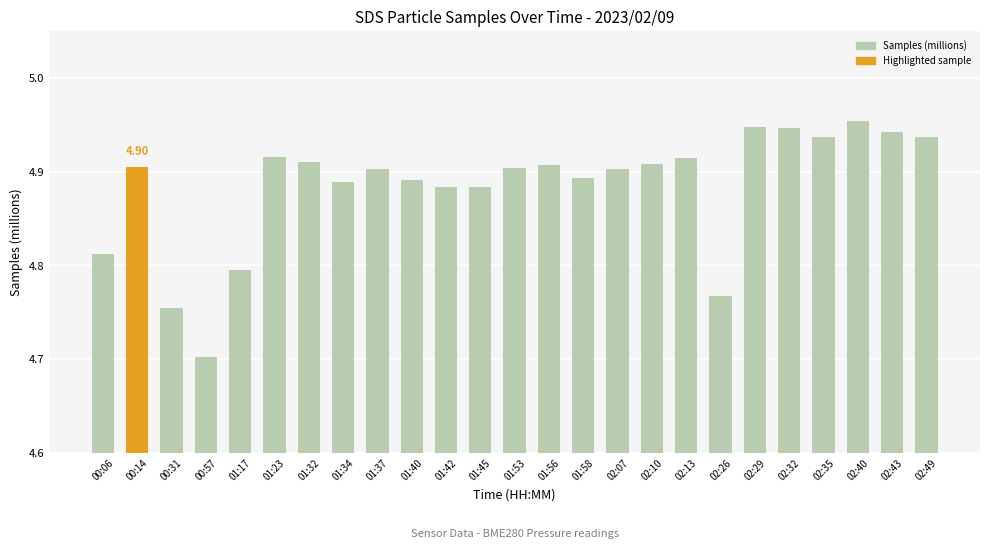

Approximately how many times larger is the value at 00:57 compared to 01:58?

1.0